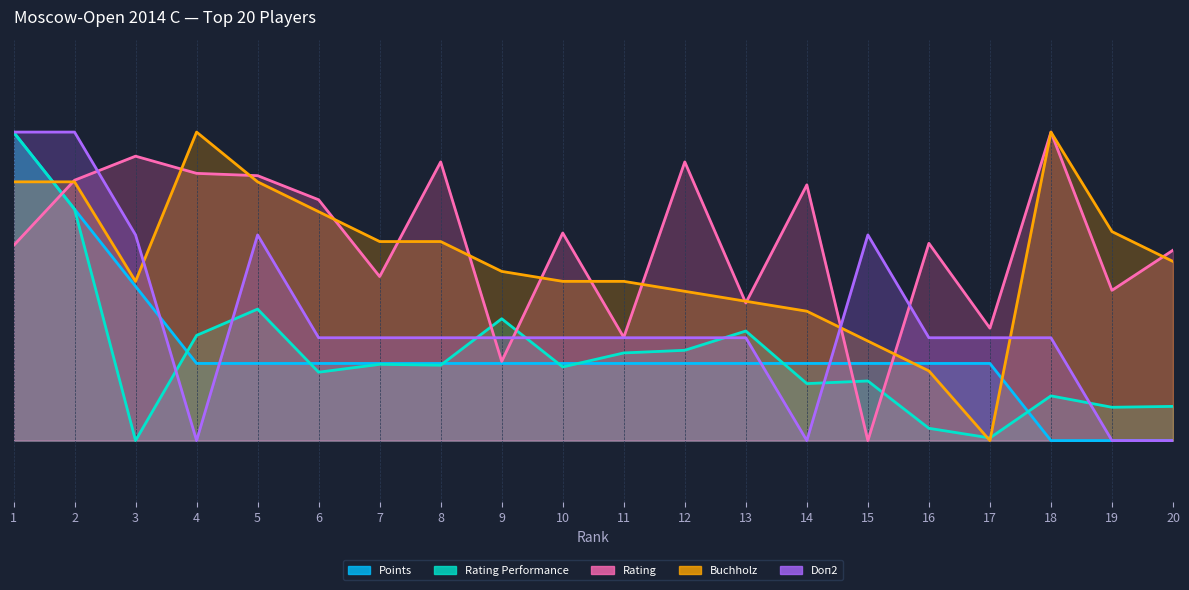

What is the value of the Rating point at the 5th from the left?

0.9